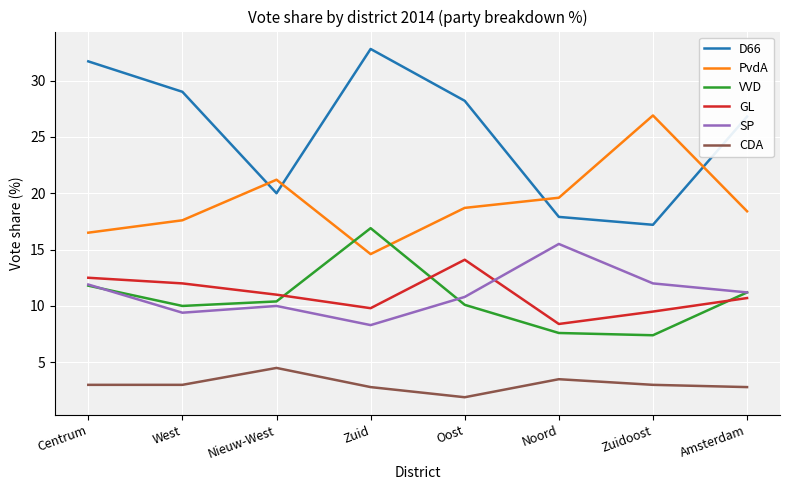

True or false: CDA and VVD intersect in this chart.

False